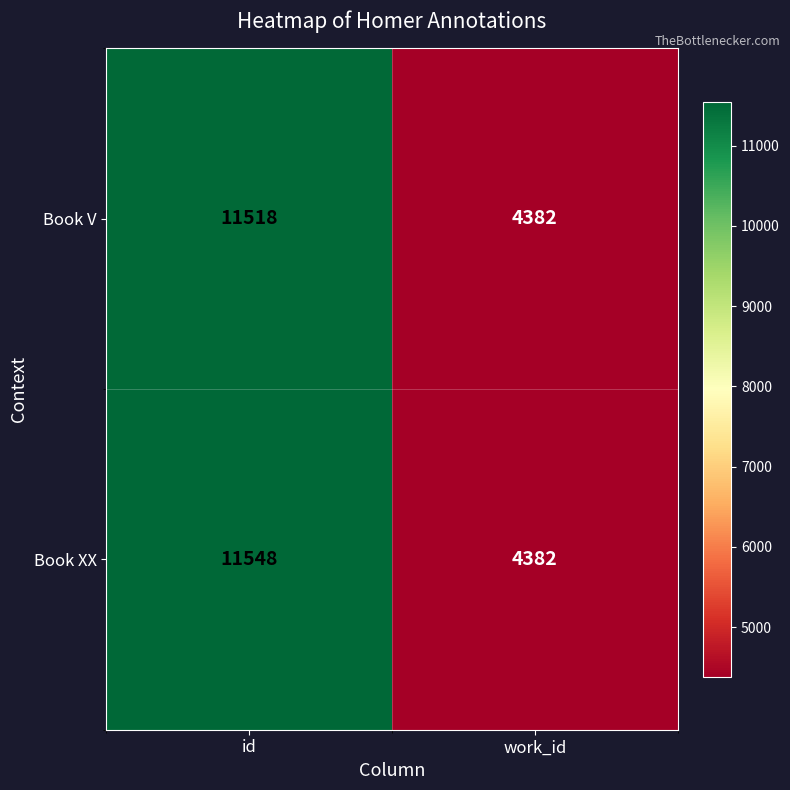

Which series has the widest spread of values?

Book XX